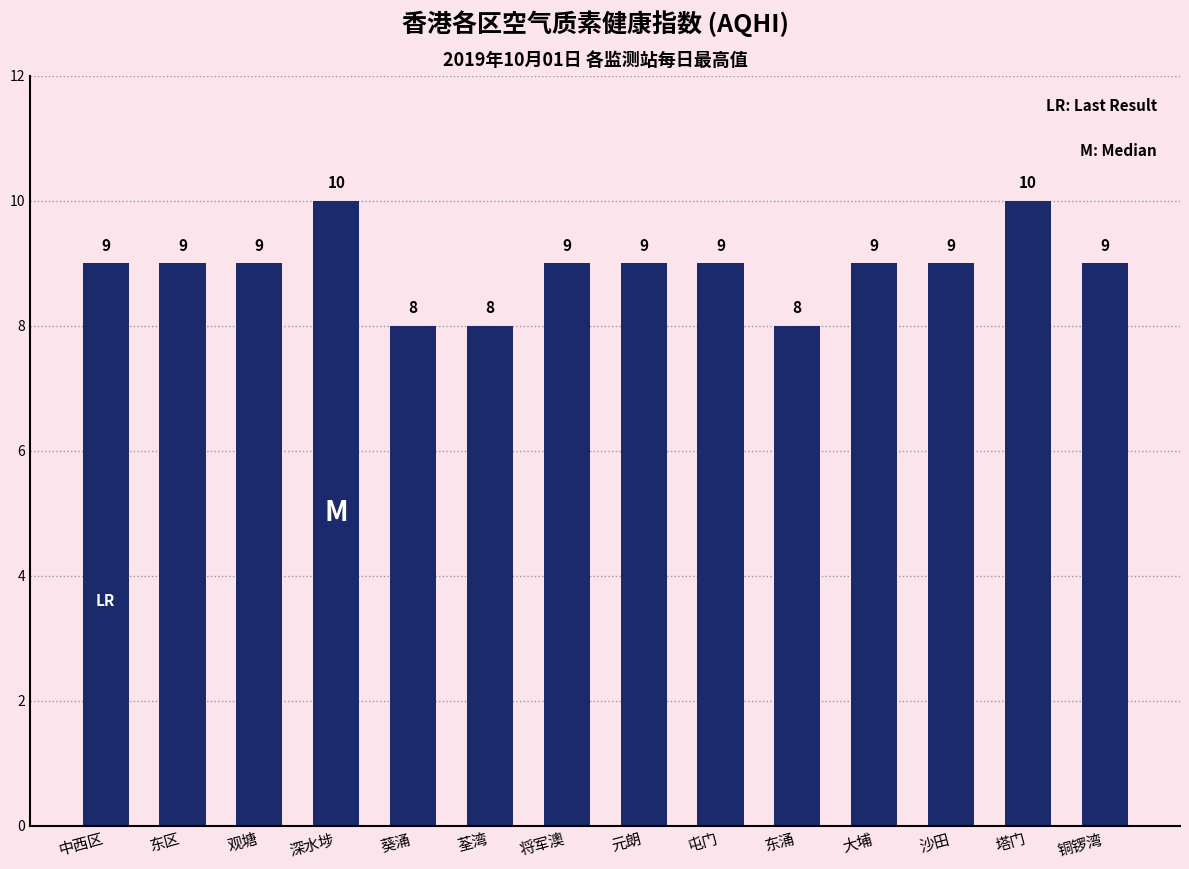

How many values are between 9 and 10?

11